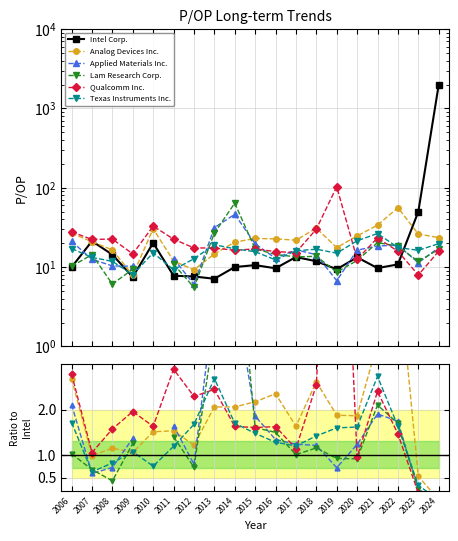

How many categories are shown in the chart?

19